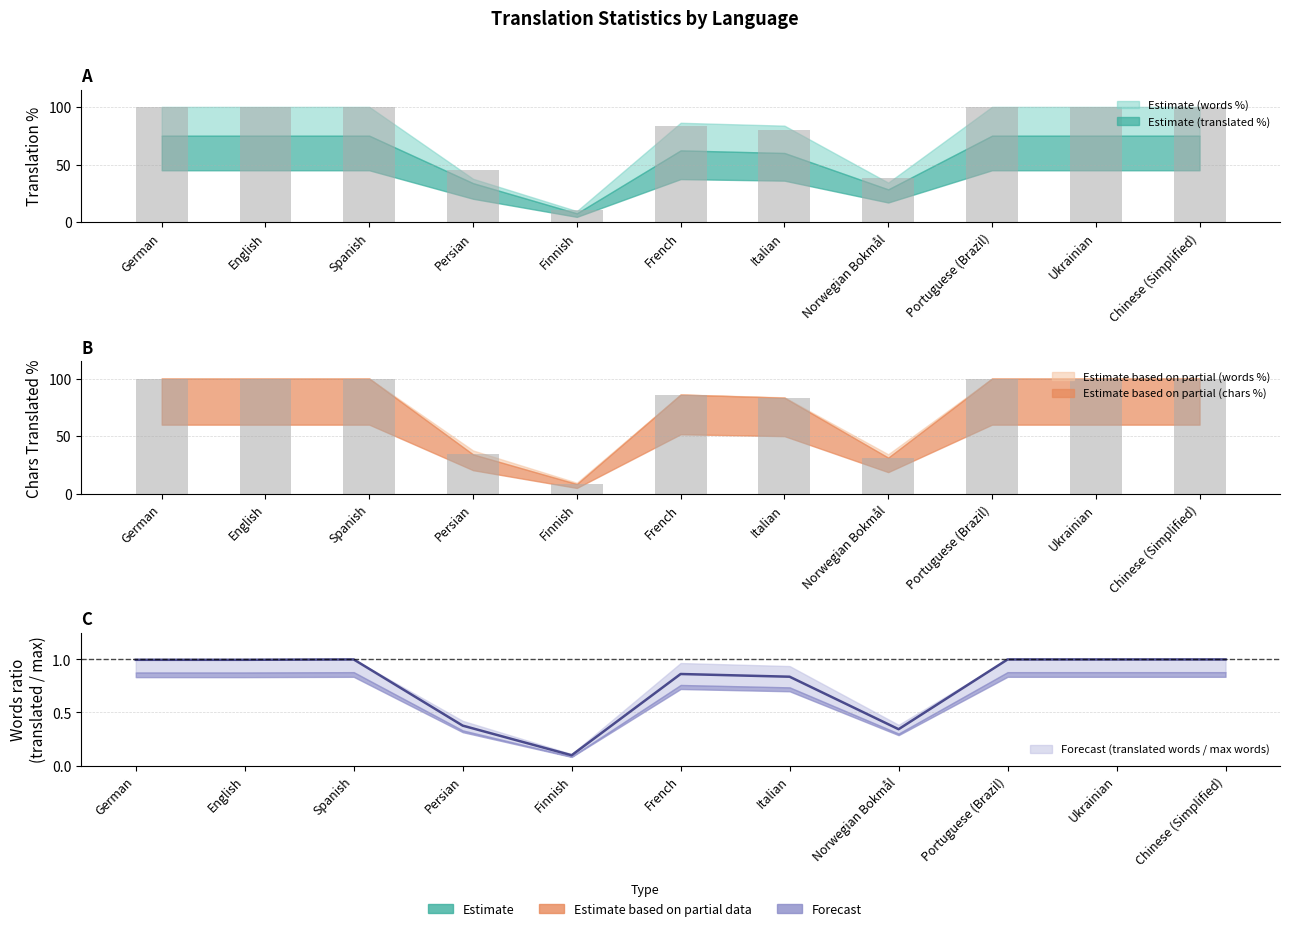

What position from the left is Spanish?

3